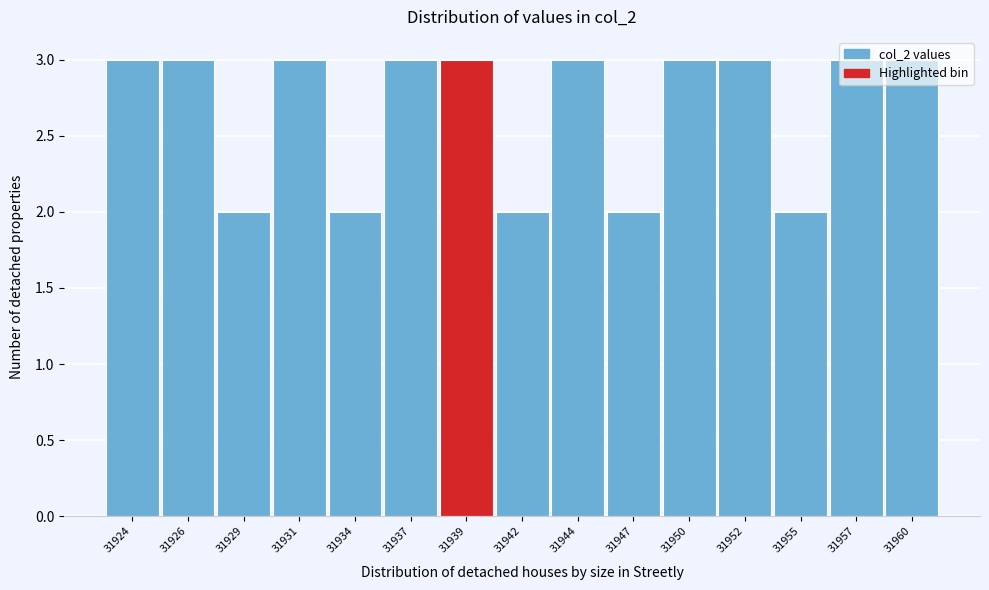

What is the value of the 4th bar from the left?

3